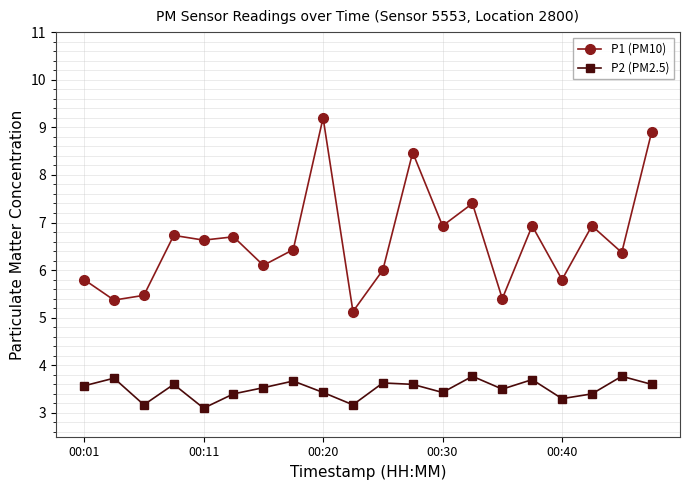

Which series has the largest range (max minus min)?

P1 (PM10)